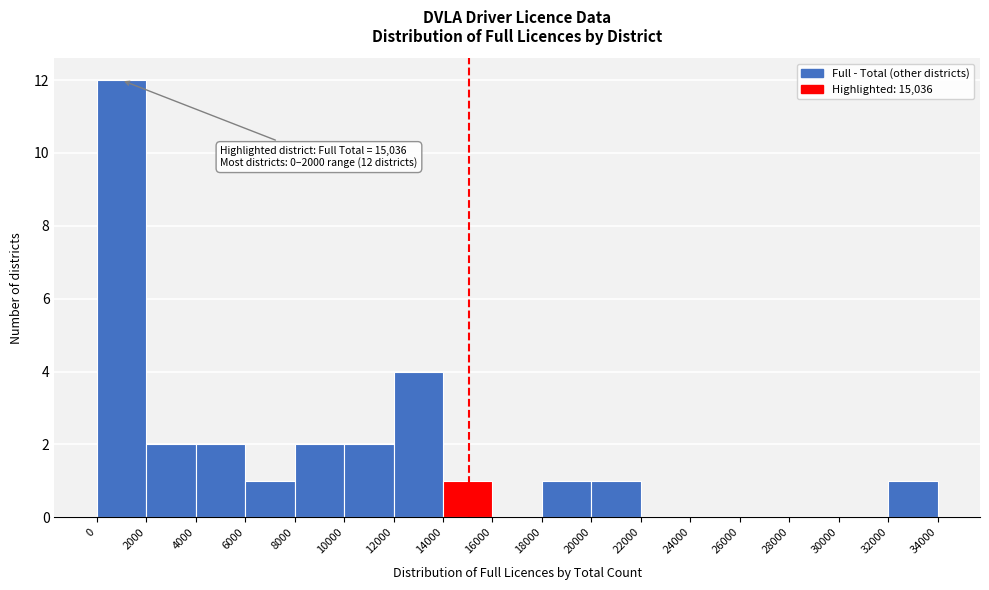

Which range on the x-axis has the tallest bar?

0 to 2000